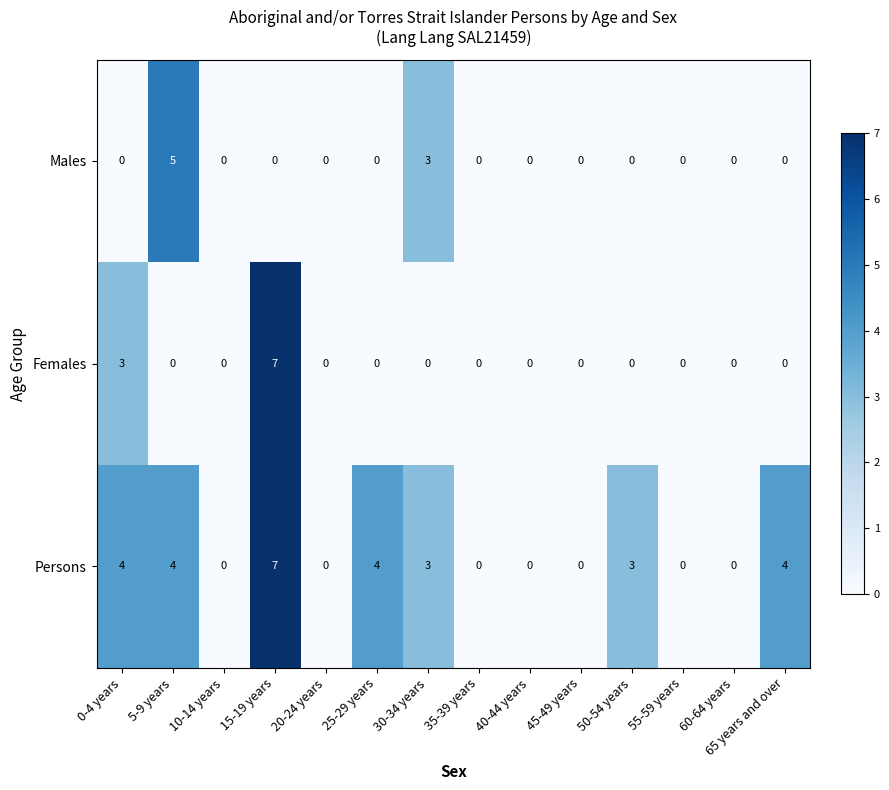

Which category has the highest value across all series?

15-19 years